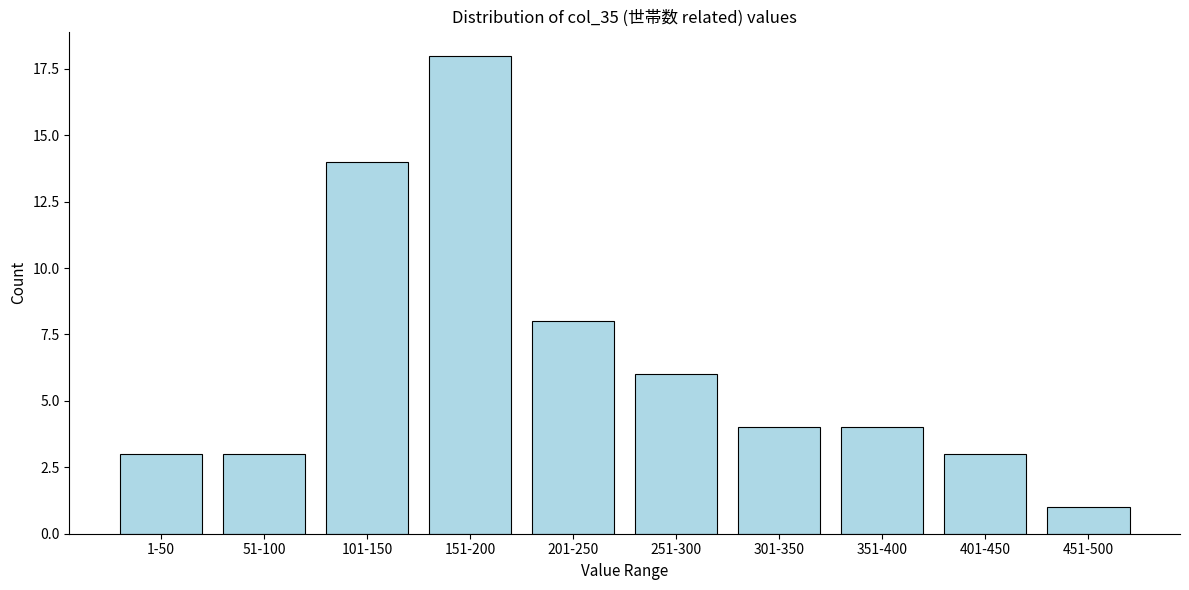

Reading left to right, what are all the values shown in this chart?

3	3	14	18	8	6	4	4	3	1